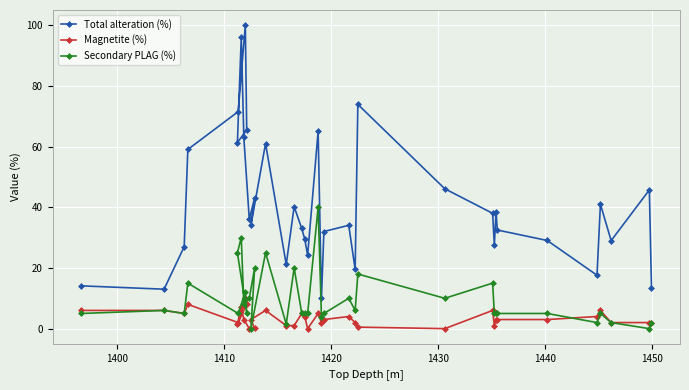

What is the maximum value for Secondary PLAG (%)?

40.0